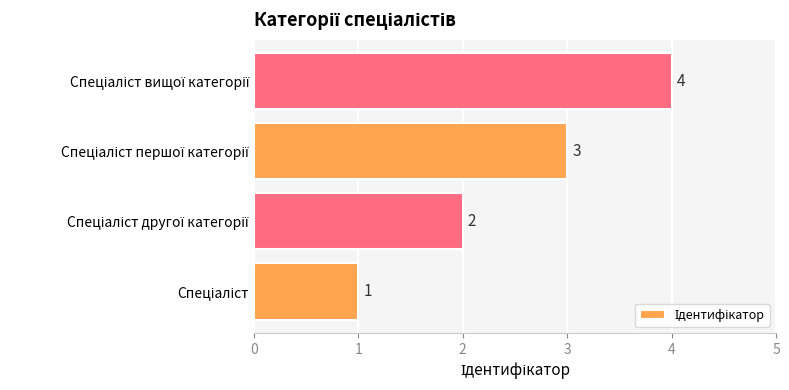

What is the difference between the maximum and minimum values?

3